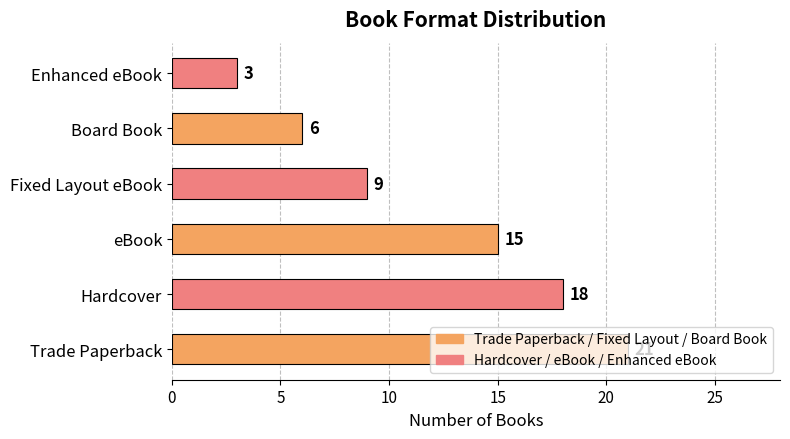

Which has a higher value, Hardcover or Enhanced eBook?

Hardcover